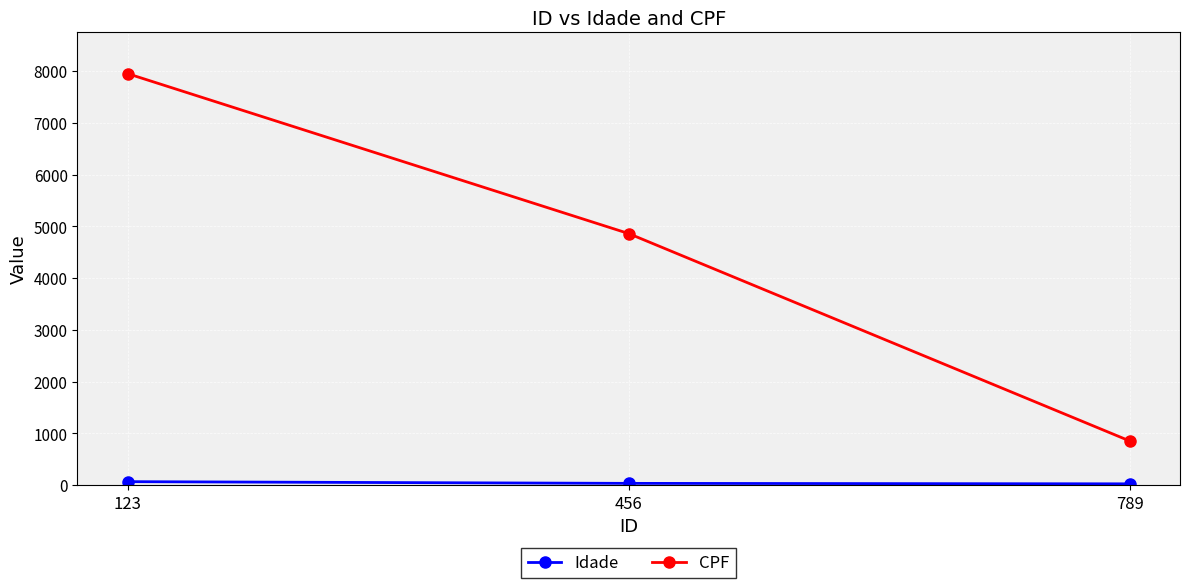

Which series has the largest range (max minus min)?

CPF